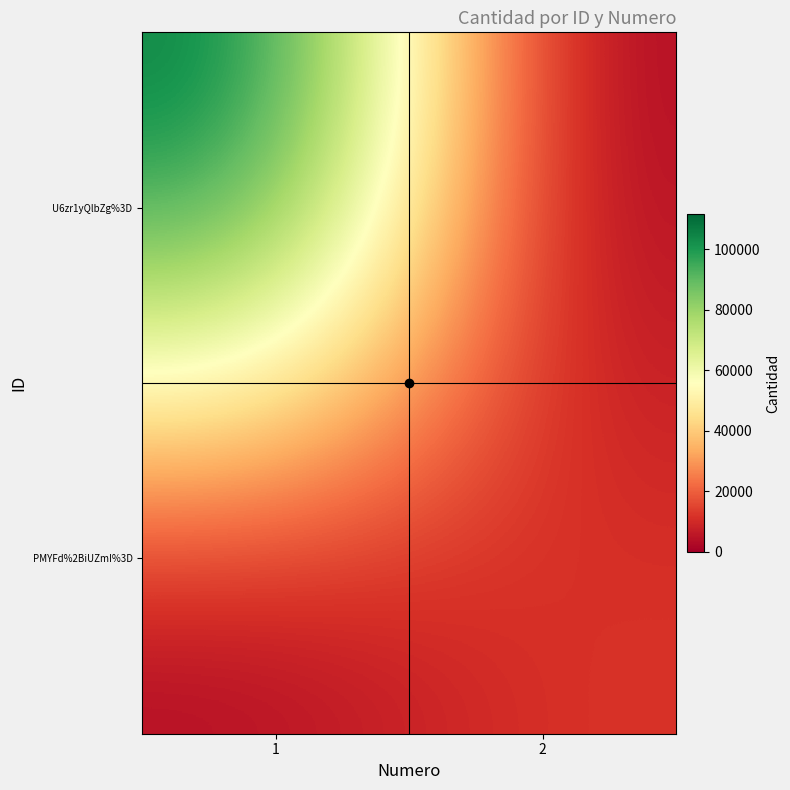

Rank the series by their average value, from highest to lowest.

U6zr1yQlbZg%3D, PMYFd%2BiUZmI%3D